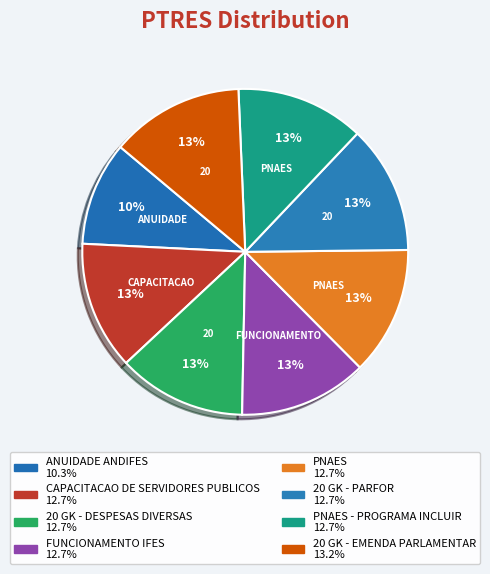

Count the number of slices in the pie.

8